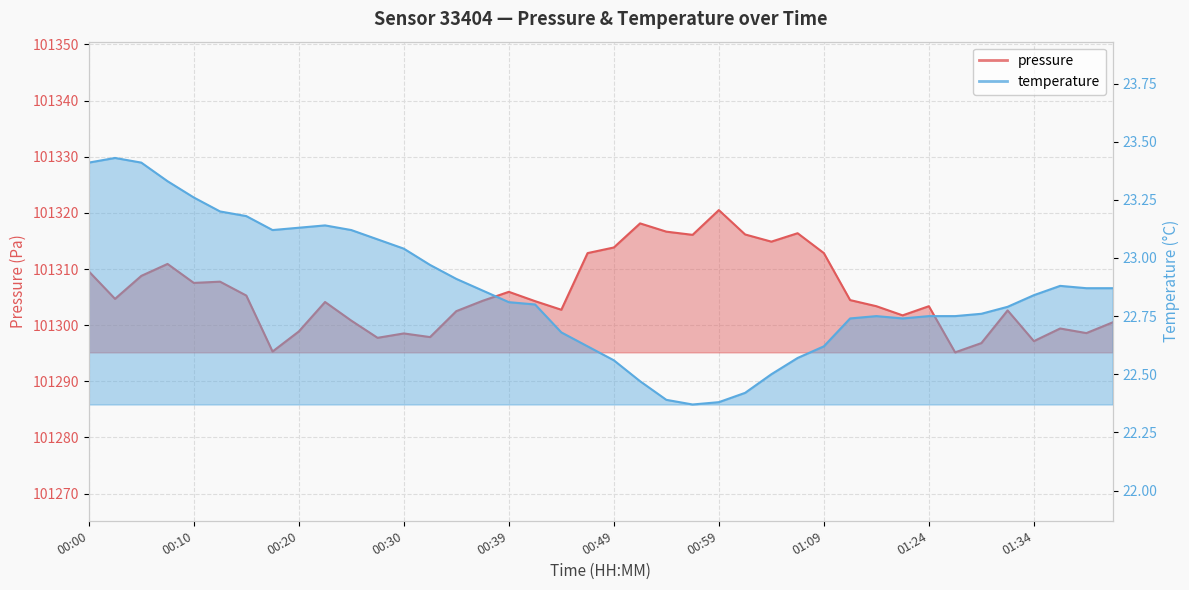

What is the difference between the maximum and minimum values in the temperature series?

1.1